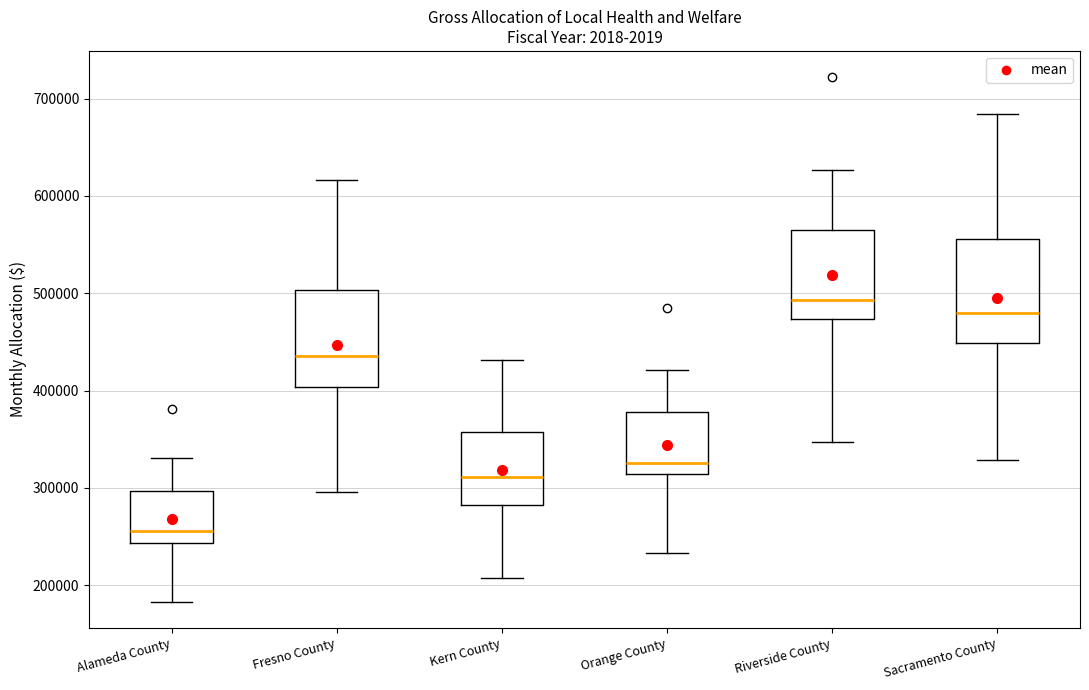

Where does the median line of the box for Fresno County sit on the y-axis? The values are not printed on the chart, so give them approximately, as read against the axis.

440000